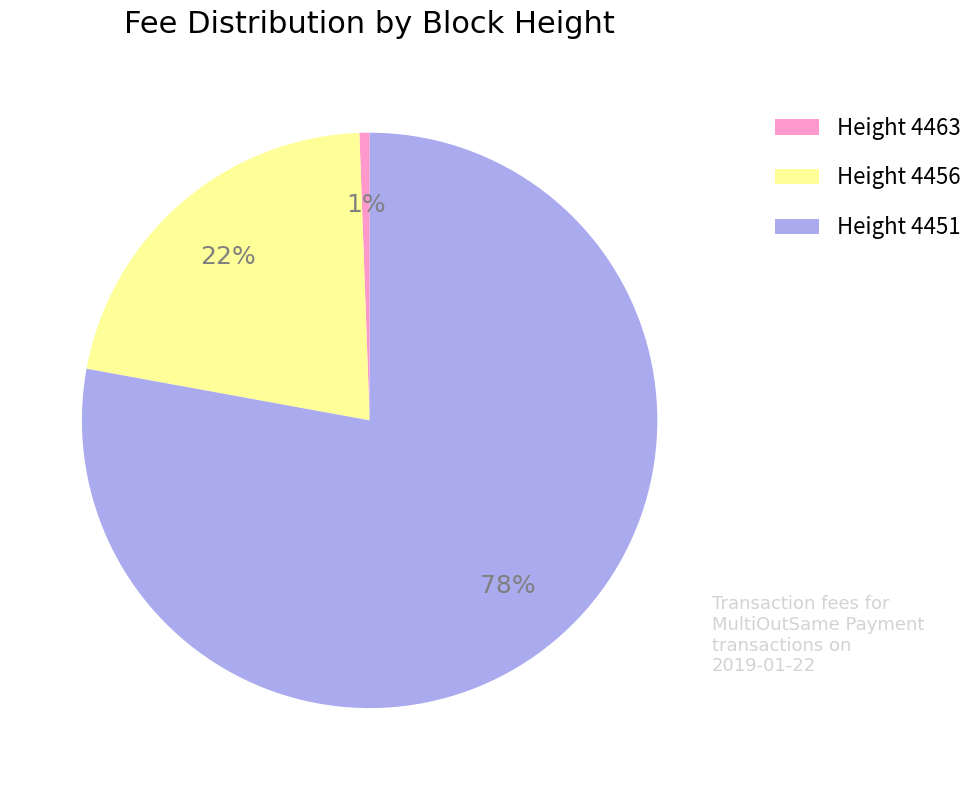

Which category accounts for the majority?

Height 4451